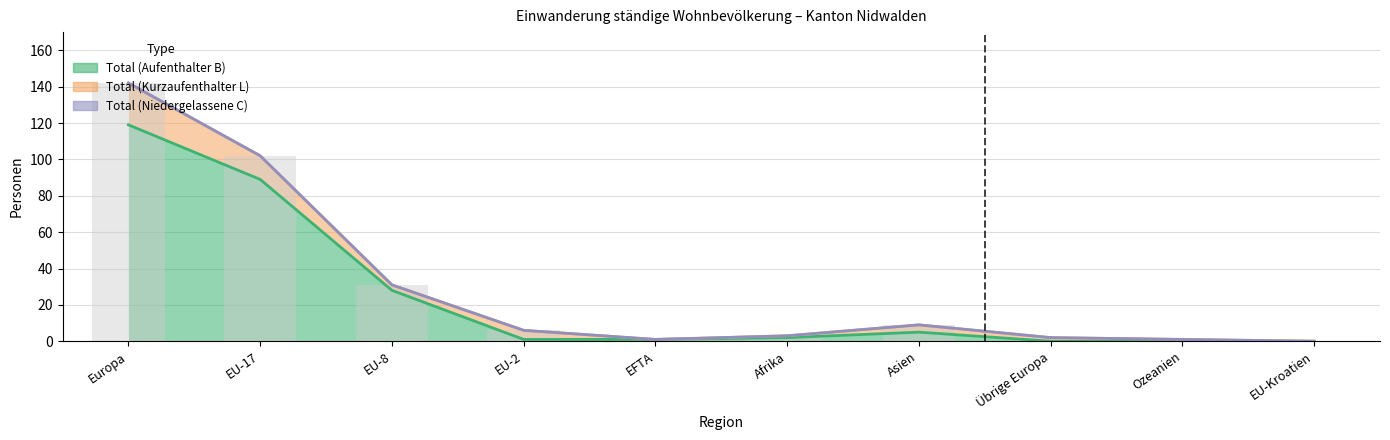

What is the total value across all series at EU-17?

102